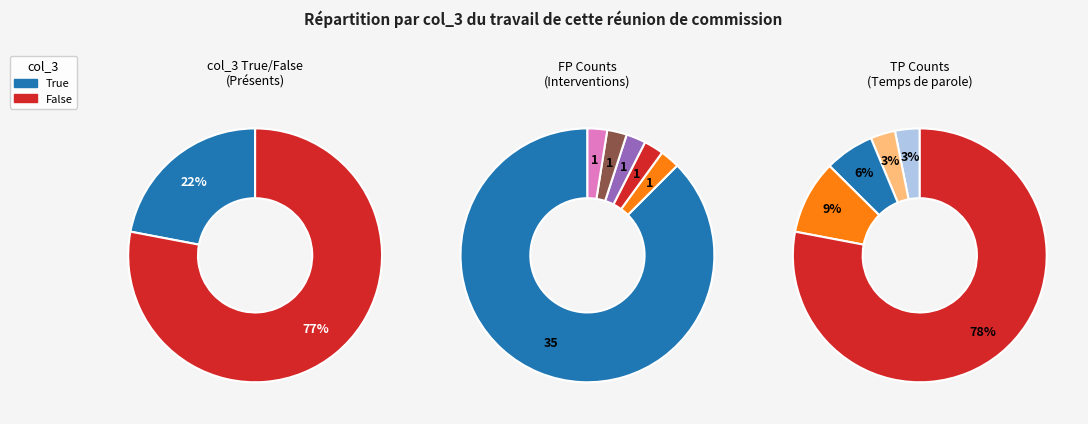

What is the ratio of the value at True to the value at False?

0.3